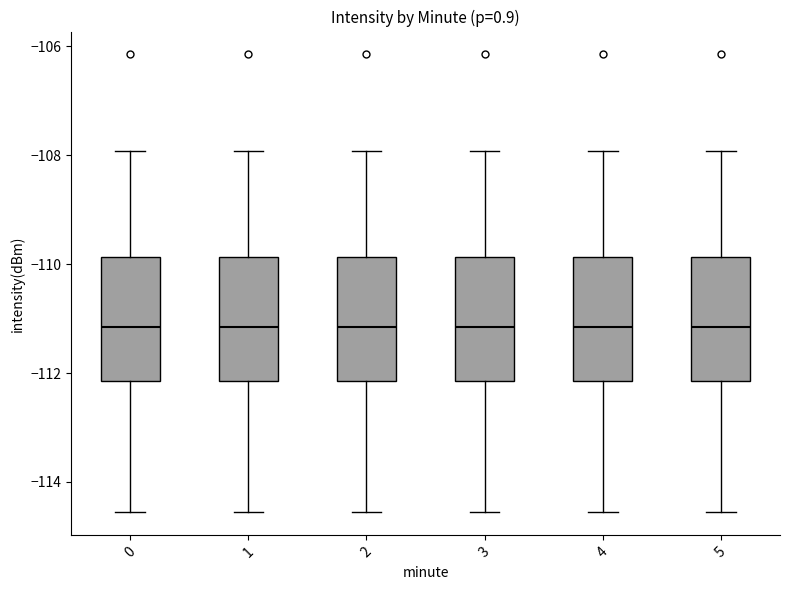

Reading left to right, read every box against the y-axis: the position of its median line, the range the box covers, and the ends of its whiskers. The values are not printed on the chart, so give them approximately, as read against the axis.

0: median -111.2, box -112.2 to -109.8, whiskers -114.6 to -108.0
1: median -111.2, box -112.2 to -109.8, whiskers -114.6 to -108.0
2: median -111.2, box -112.2 to -109.8, whiskers -114.6 to -108.0
3: median -111.2, box -112.2 to -109.8, whiskers -114.6 to -108.0
4: median -111.2, box -112.2 to -109.8, whiskers -114.6 to -108.0
5: median -111.2, box -112.2 to -109.8, whiskers -114.6 to -108.0